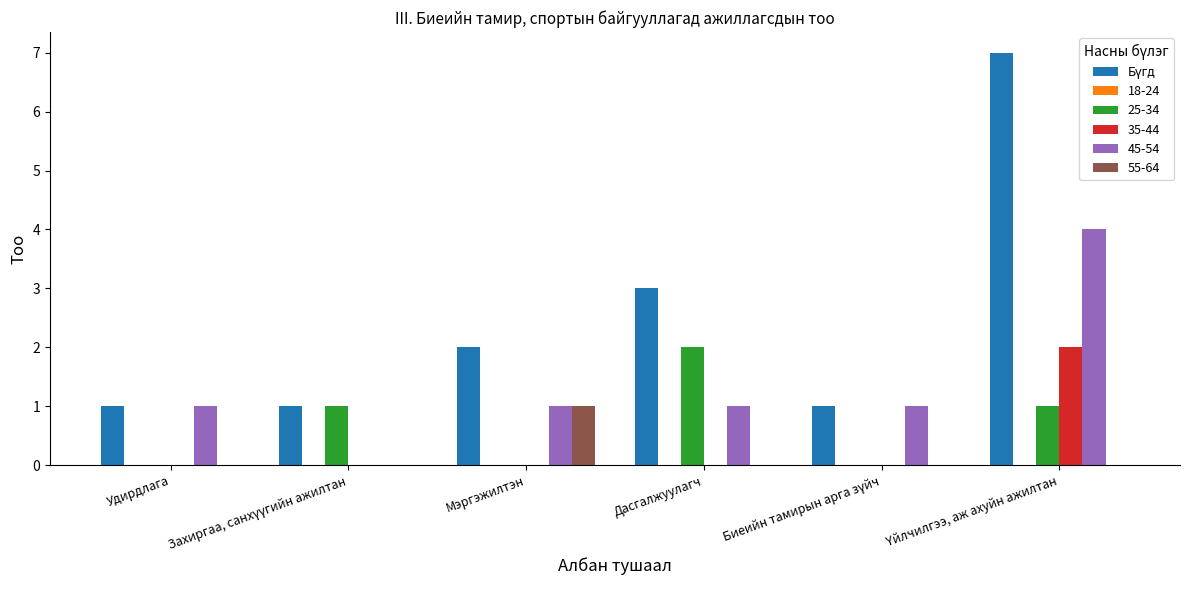

What is the maximum value for 45-54?

4